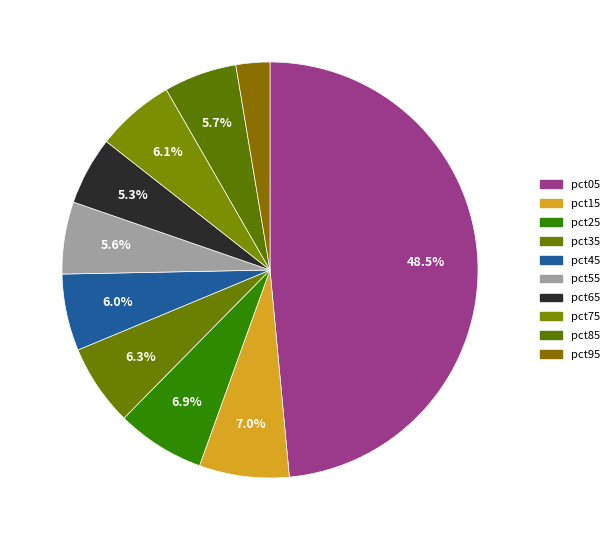

To the nearest percent, what is the difference between the largest and smallest slice percentages?

46%